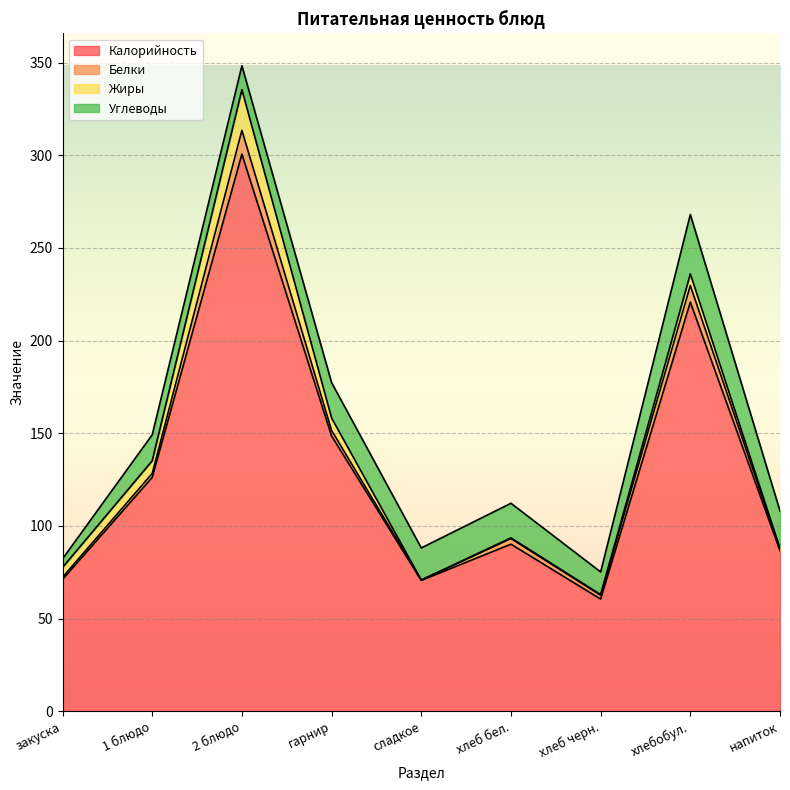

How many interior local valleys does the Белки series have?

2